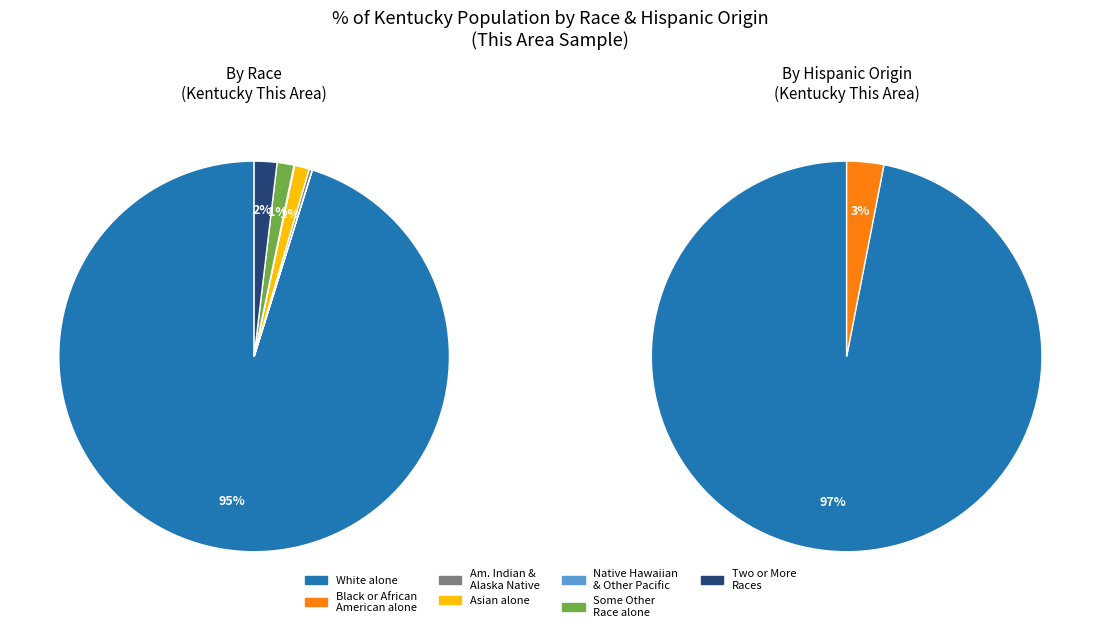

Count the number of slices in the pie.

7